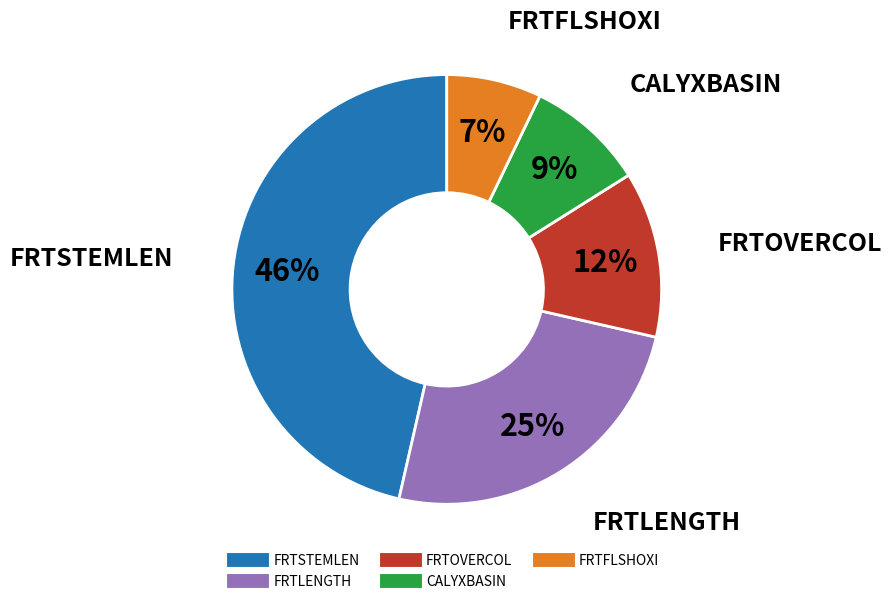

To the nearest percent, what is the difference between the largest and smallest slice percentages?

39%